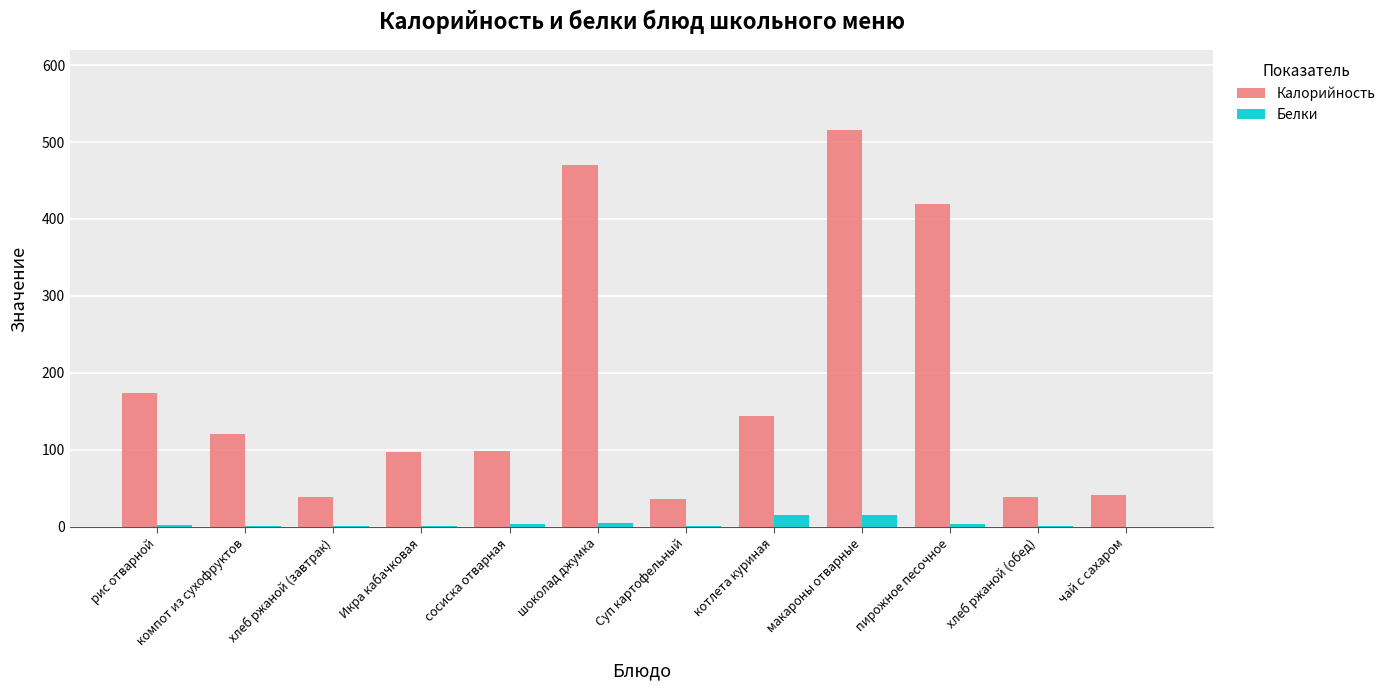

What is the average value of the Калорийность series?

182.9